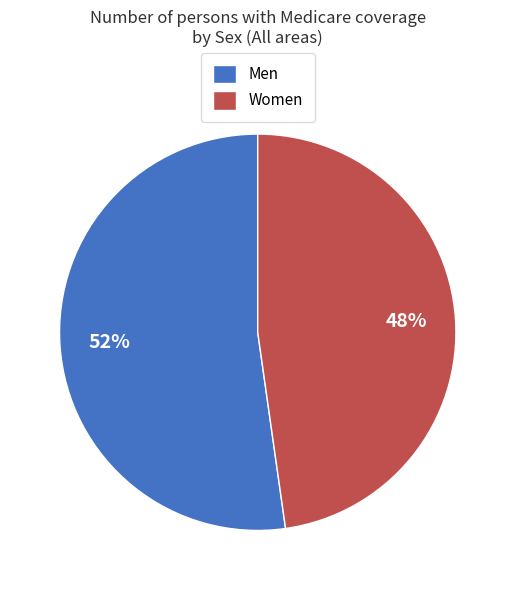

Which slice is the smallest?

Women